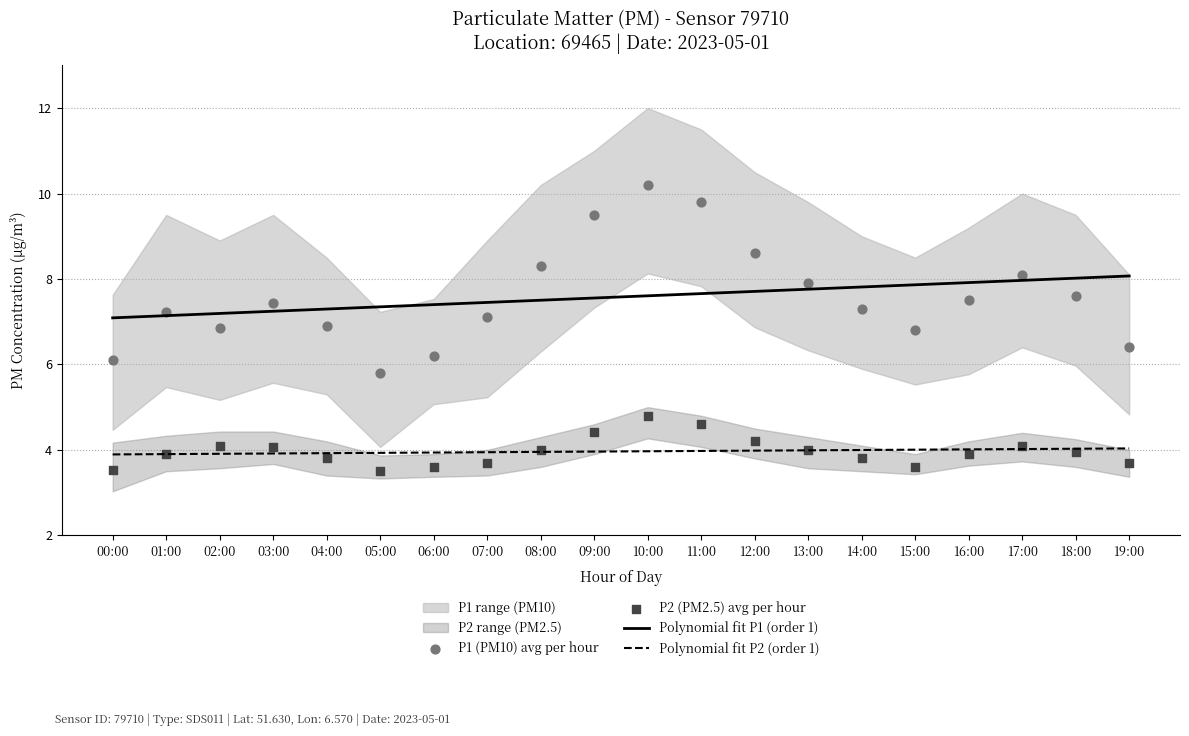

Which series contains the lowest Y value?

P2 (PM2.5) avg per hour